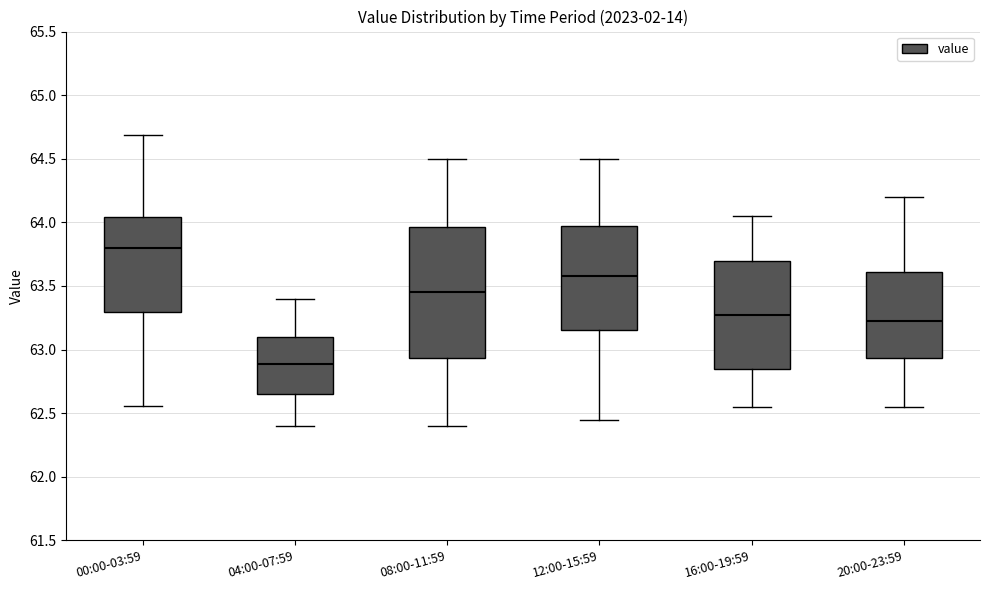

Reading left to right, read every box against the y-axis: the position of its median line, the range the box covers, and the ends of its whiskers. The values are not printed on the chart, so give them approximately, as read against the axis.

00:00-03:59: median 63.80, box 63.30 to 64.05, whiskers 62.55 to 64.70
04:00-07:59: median 62.90, box 62.65 to 63.10, whiskers 62.40 to 63.40
08:00-11:59: median 63.45, box 62.95 to 63.95, whiskers 62.40 to 64.50
12:00-15:59: median 63.60, box 63.15 to 64.00, whiskers 62.45 to 64.50
16:00-19:59: median 63.30, box 62.85 to 63.70, whiskers 62.55 to 64.05
20:00-23:59: median 63.25, box 62.95 to 63.60, whiskers 62.55 to 64.20